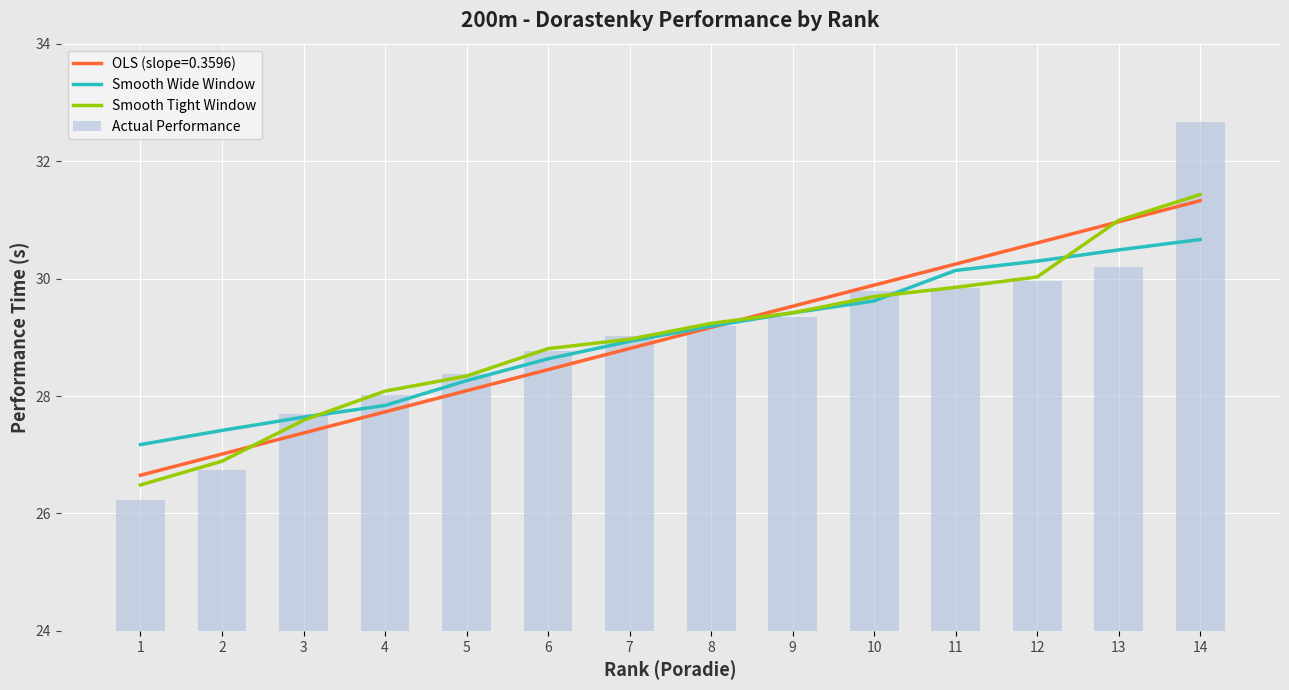

What is the sum of all Actual Performance values?

405.8